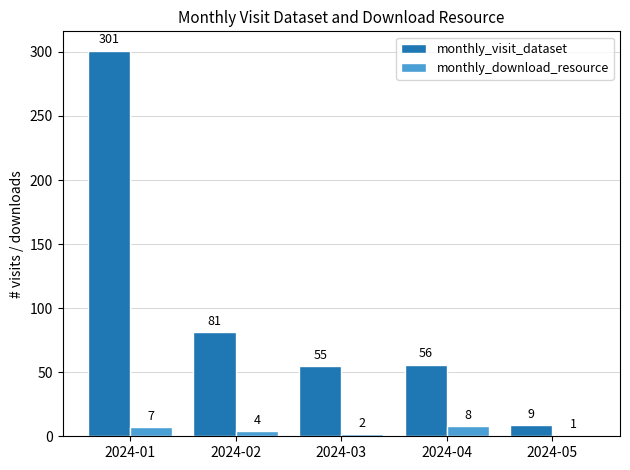

The value of monthly_download_resource at 2024-04 is 8. True or false?

True